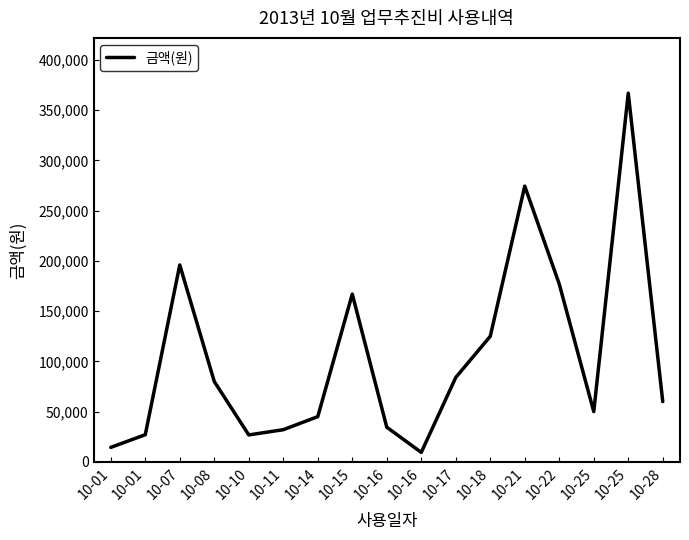

Which label corresponds to the largest value in the chart?

10-25